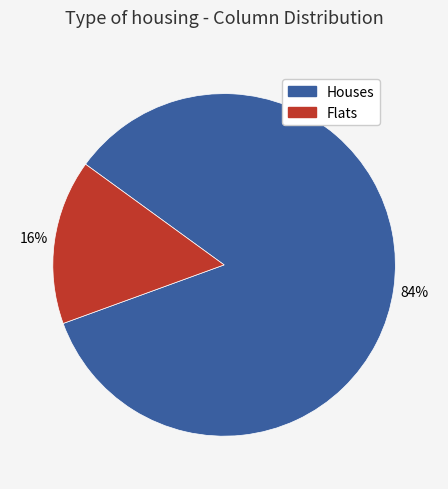

Does any single category account for the majority?

Yes